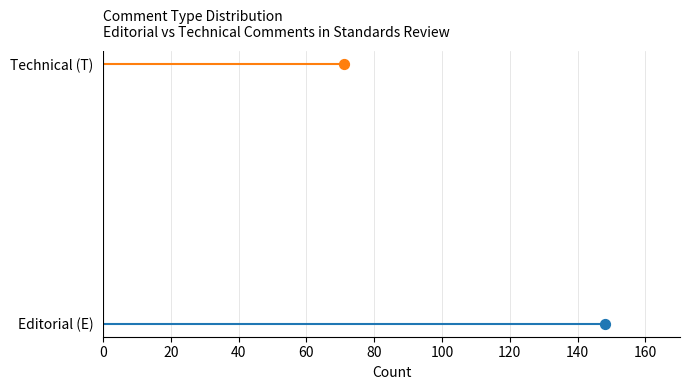

Which series has the widest spread of Y values?

E